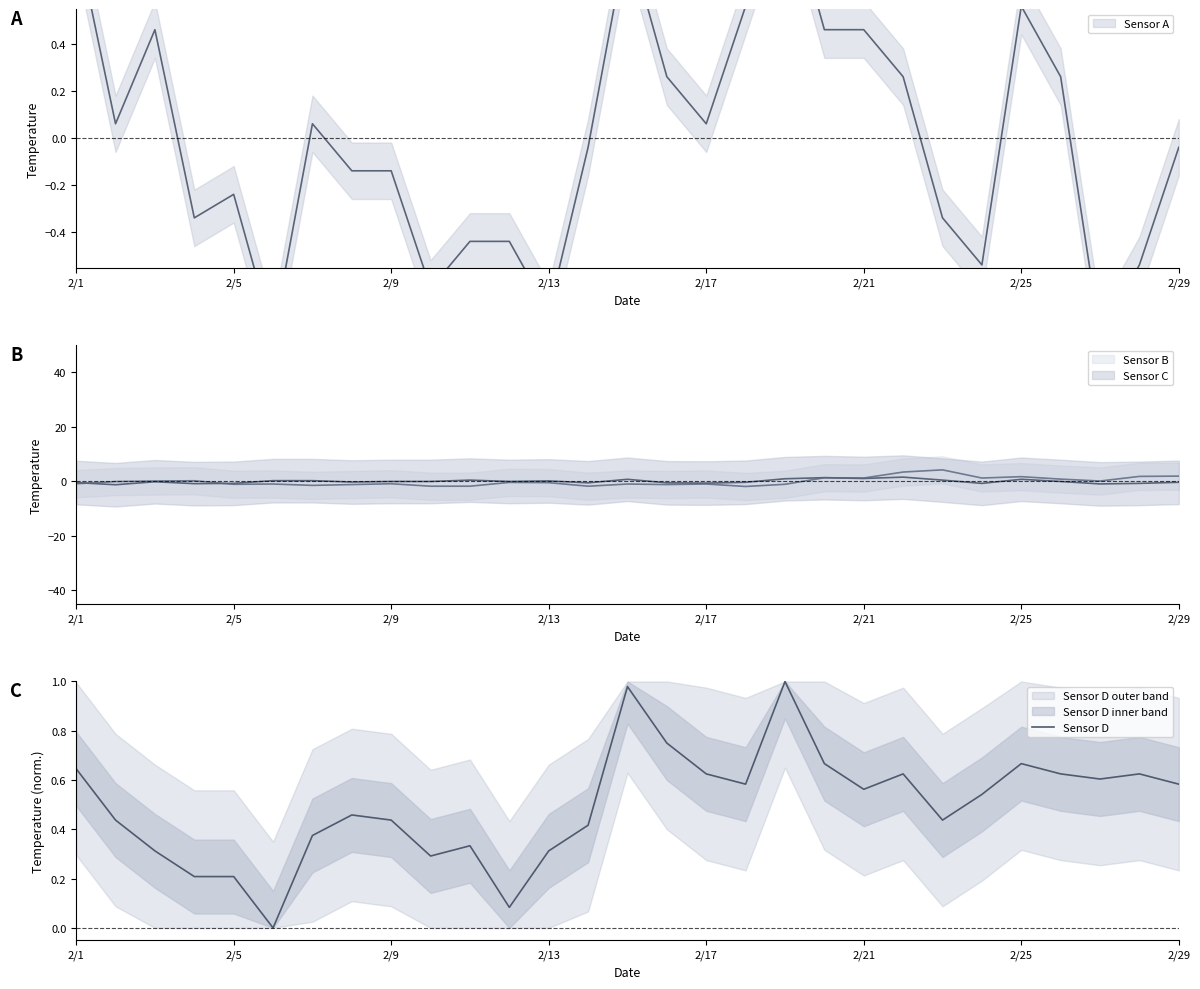

Which label corresponds to the largest value in the chart?

18